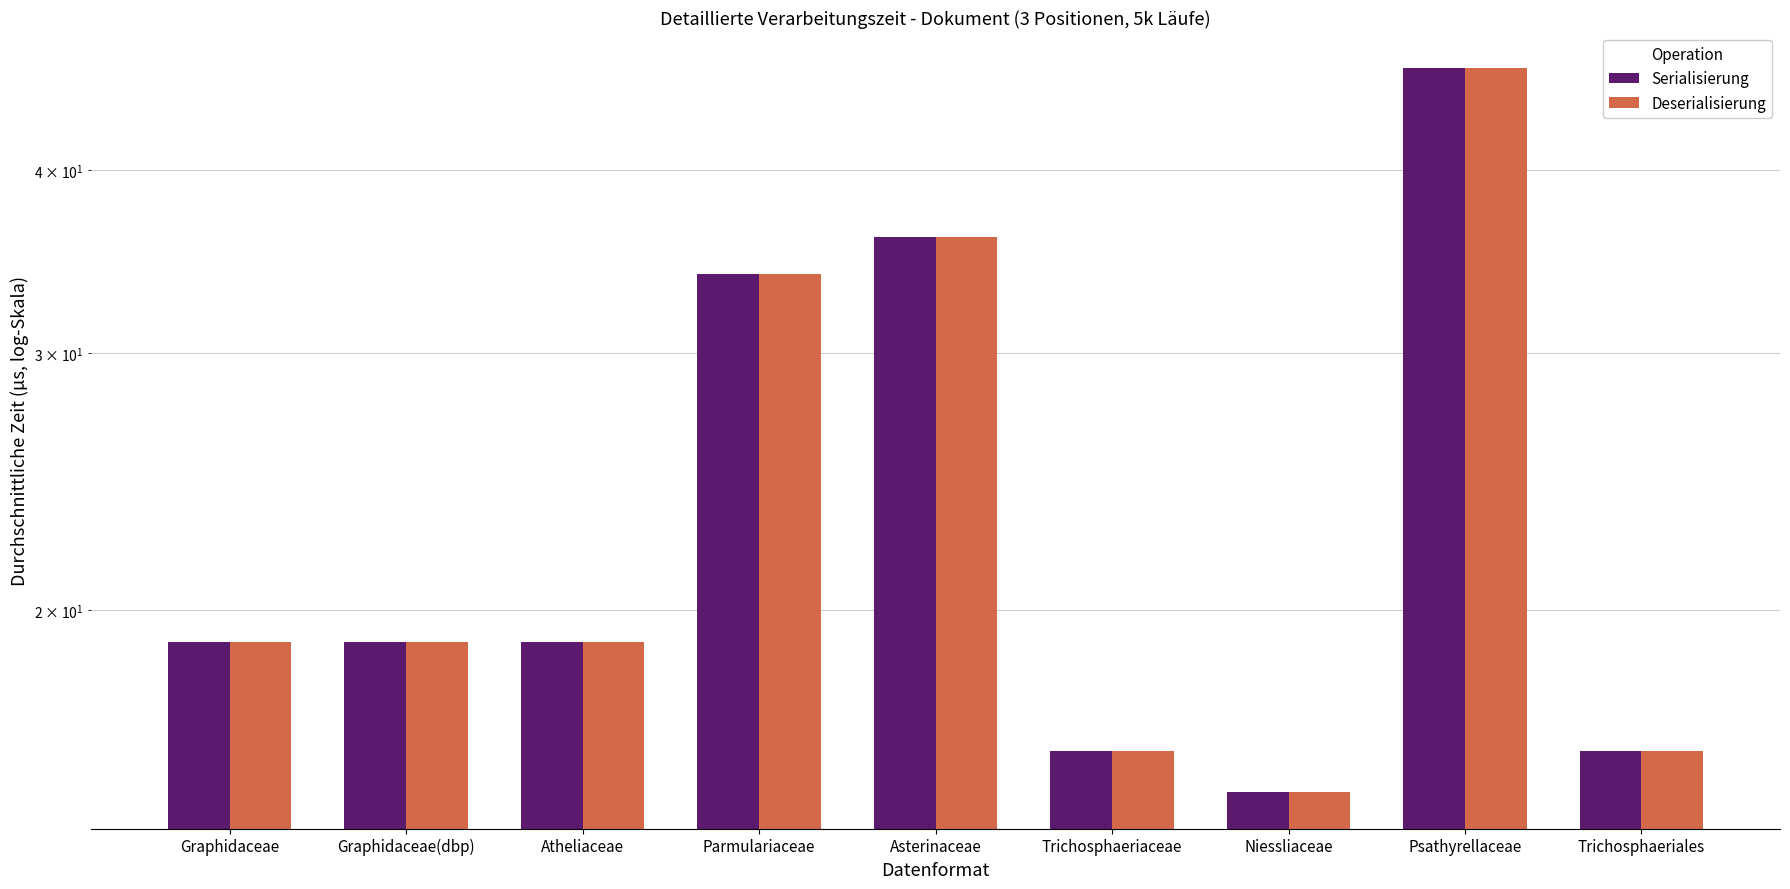

At which label is Deserialisierung closest to 31?

Parmulariaceae